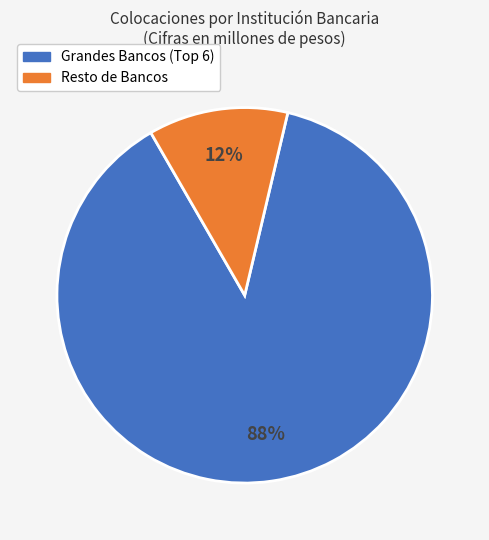

Does any single category account for the majority?

Yes